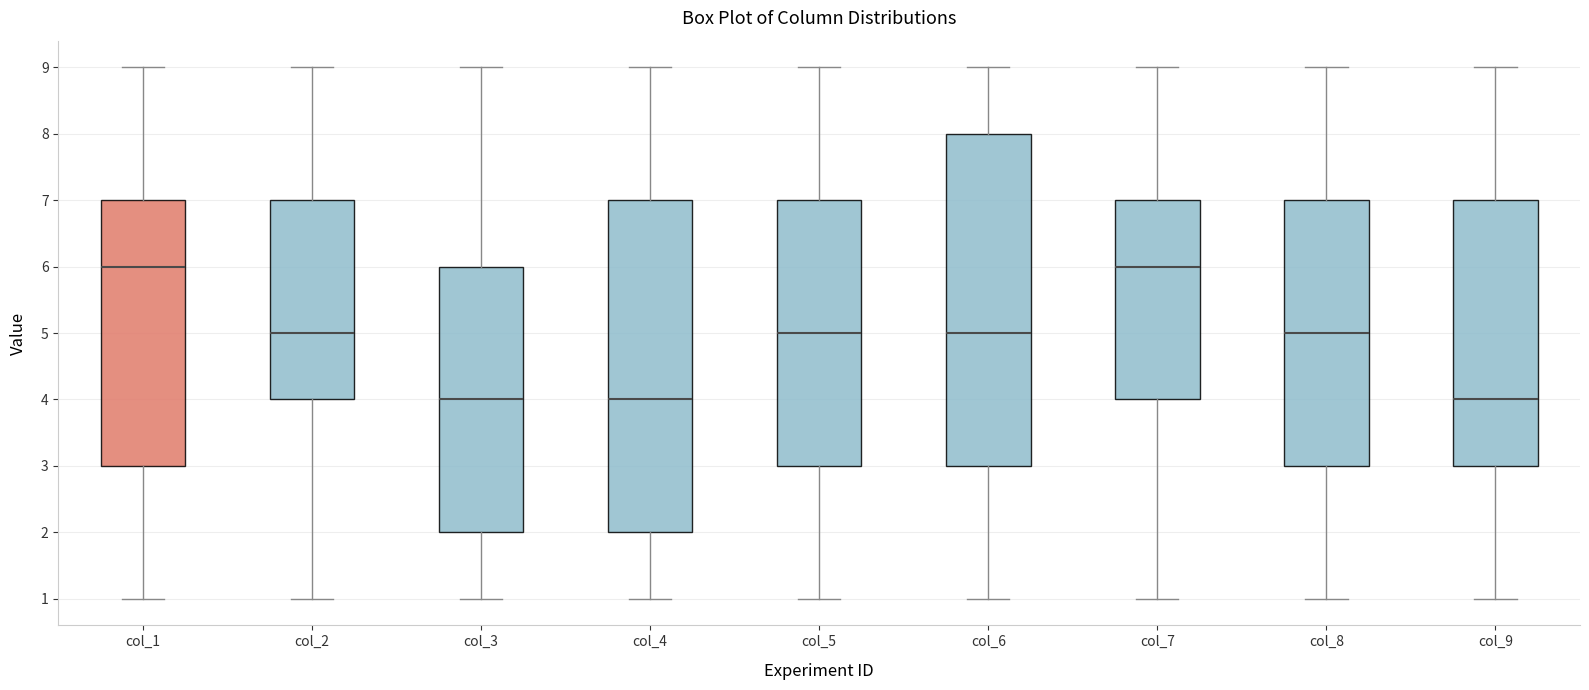

Reading left to right, read every box against the y-axis: the position of its median line, the range the box covers, and the ends of its whiskers. The values are not printed on the chart, so give them approximately, as read against the axis.

col_1: median 6, box 3 to 7, whiskers 1 to 9
col_2: median 5, box 4 to 7, whiskers 1 to 9
col_3: median 4, box 2 to 6, whiskers 1 to 9
col_4: median 4, box 2 to 7, whiskers 1 to 9
col_5: median 5, box 3 to 7, whiskers 1 to 9
col_6: median 5, box 3 to 8, whiskers 1 to 9
col_7: median 6, box 4 to 7, whiskers 1 to 9
col_8: median 5, box 3 to 7, whiskers 1 to 9
col_9: median 4, box 3 to 7, whiskers 1 to 9